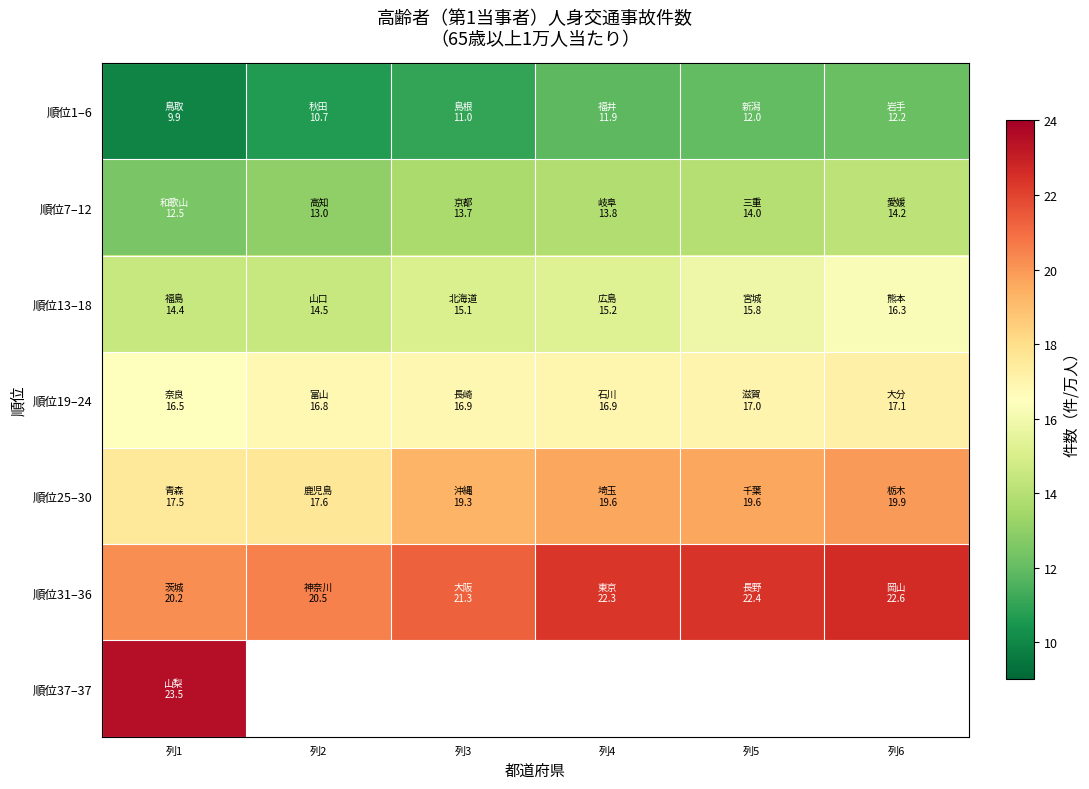

What is the lowest value of the 順位25–30 series?

17.5